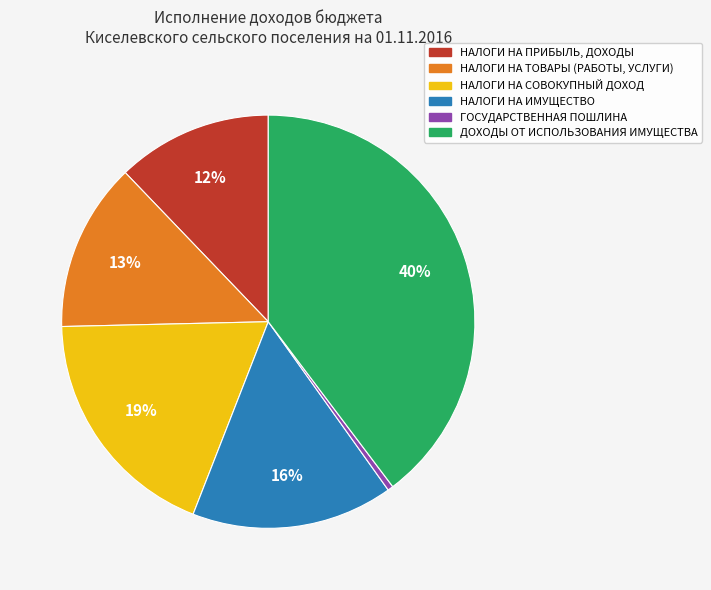

To the nearest percent, what is the combined percentage of НАЛОГИ НА ПРИБЫЛЬ, ДОХОДЫ and ДОХОДЫ ОТ ИСПОЛЬЗОВАНИЯ ИМУЩЕСТВА?

52%